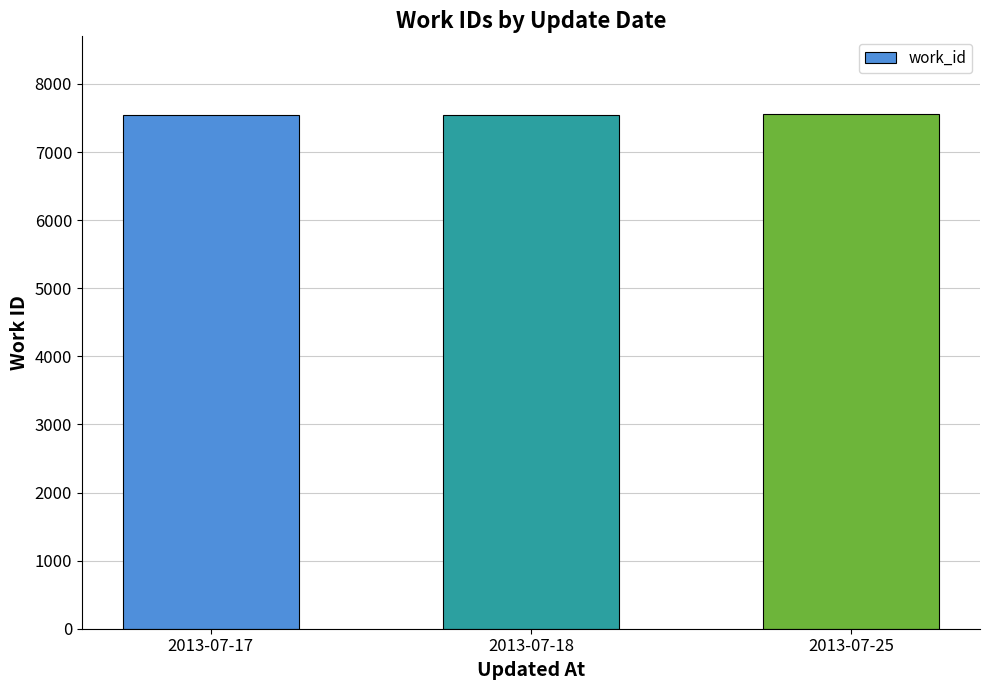

Approximately how many times larger is the value at 2013-07-18 compared to 2013-07-17?

1.0